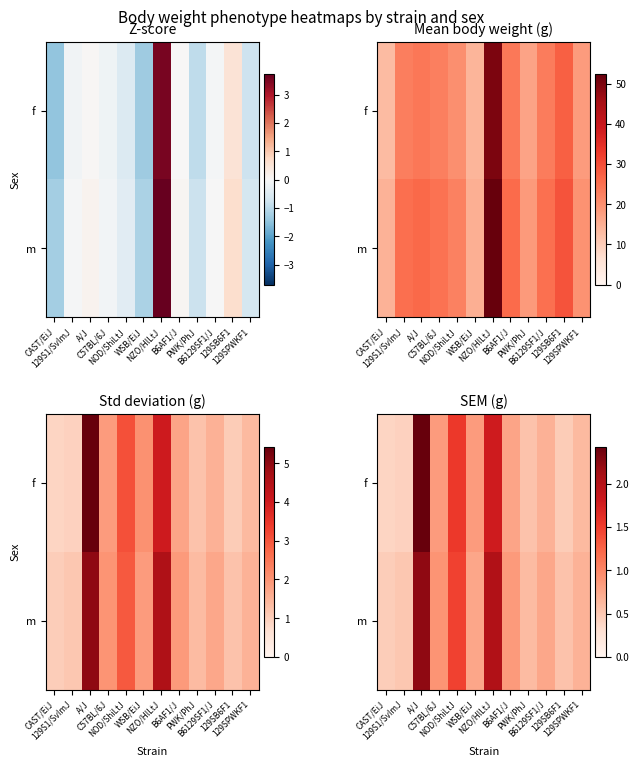

Rank the categories by f value from highest to lowest.

A/J, NZO/HlLtJ, NOD/ShiLtJ, WSB/EiJ, C57BL/6J, B6AF1/J, B6129SF1/J, 129SPWKF1, PWK/PhJ, 129SB6F1, 129S1/SvImJ, CAST/EiJ